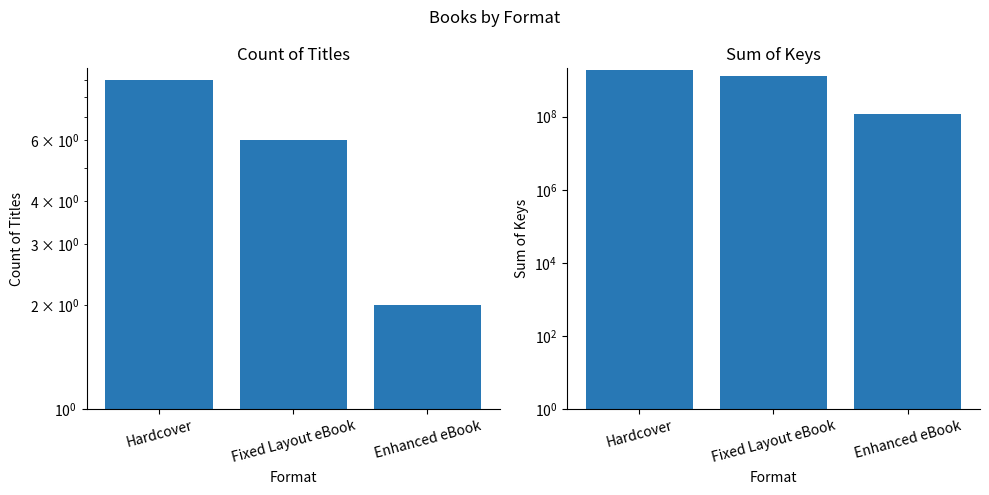

True or false: Count of Titles has a value of 2 at Hardcover.

False